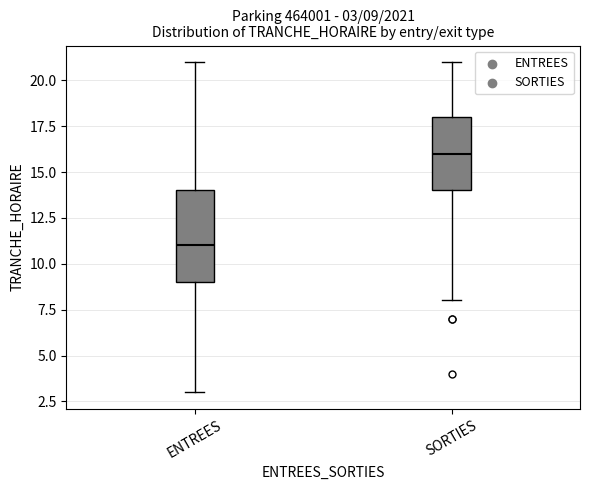

Comparing the boxes themselves (not the whiskers), which one is the tallest?

ENTREES